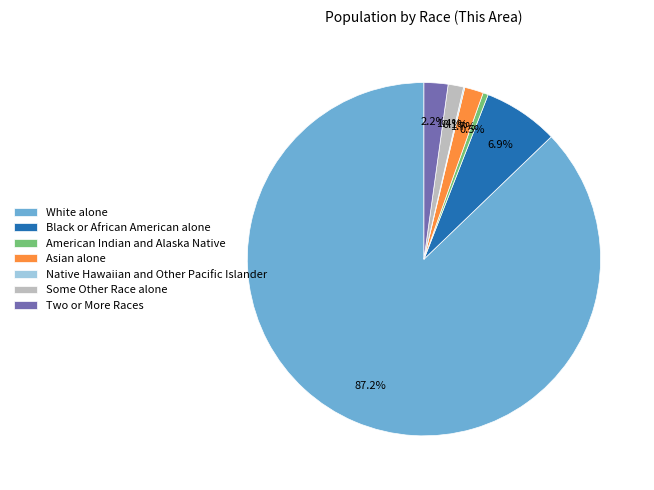

Approximately how many times larger is the value at Black or African American alone compared to American Indian and Alaska Native?

14.3